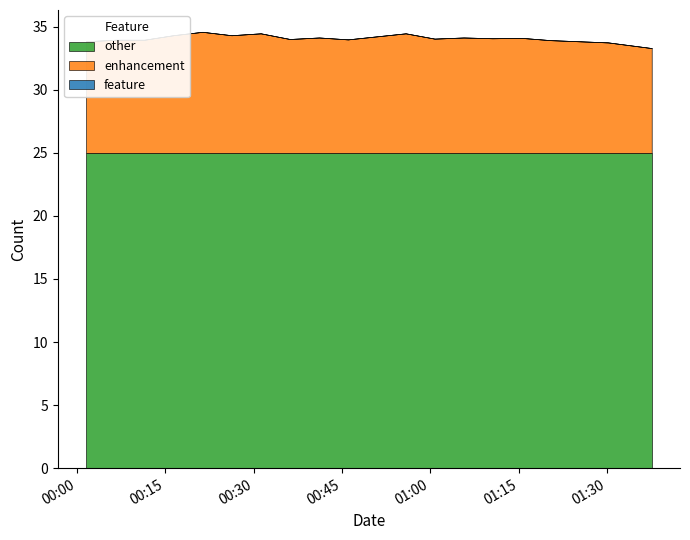

What is the lowest value of the other series?

25.0